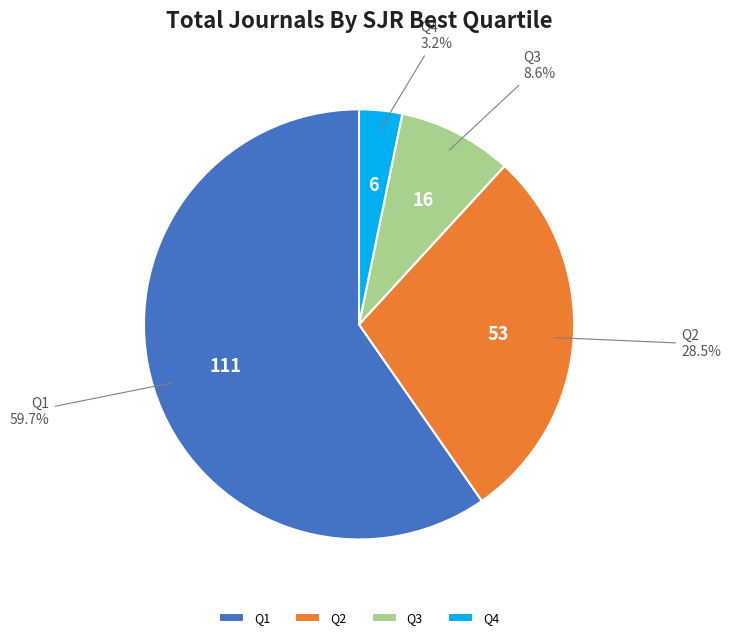

Is the sum of Q4 and Q3 greater than half?

No